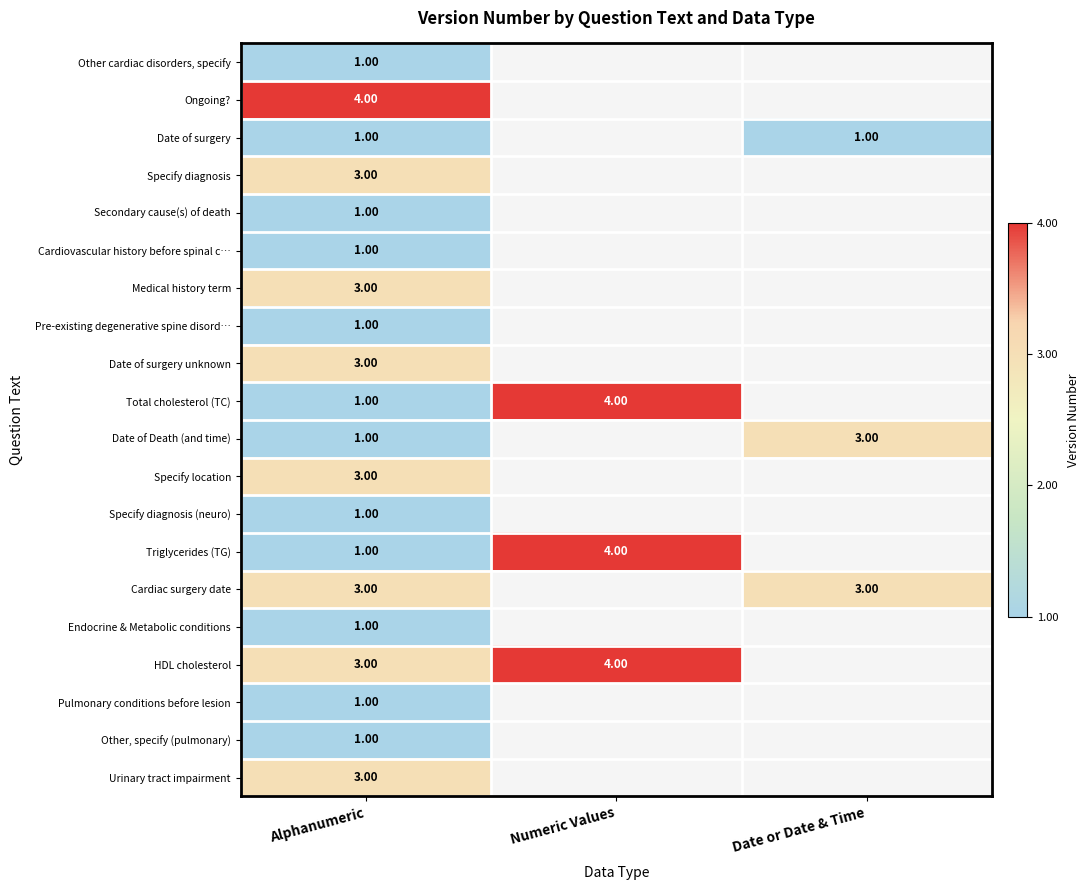

What is the spread (max minus min) of values at Alphanumeric?

3